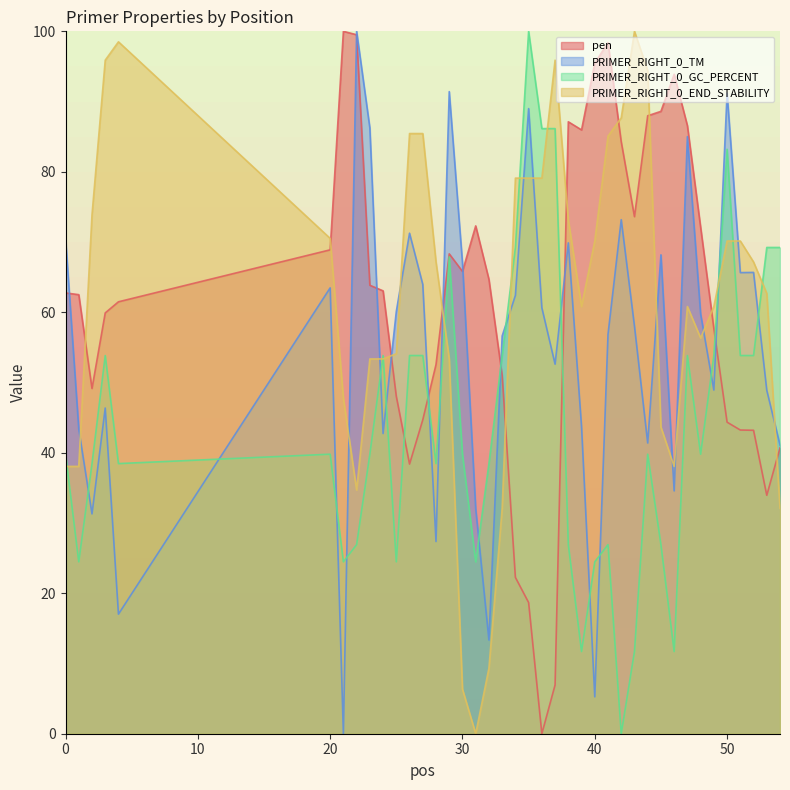

True or false: PRIMER_RIGHT_0_GC_PERCENT has more than 1 interior local peaks.

True